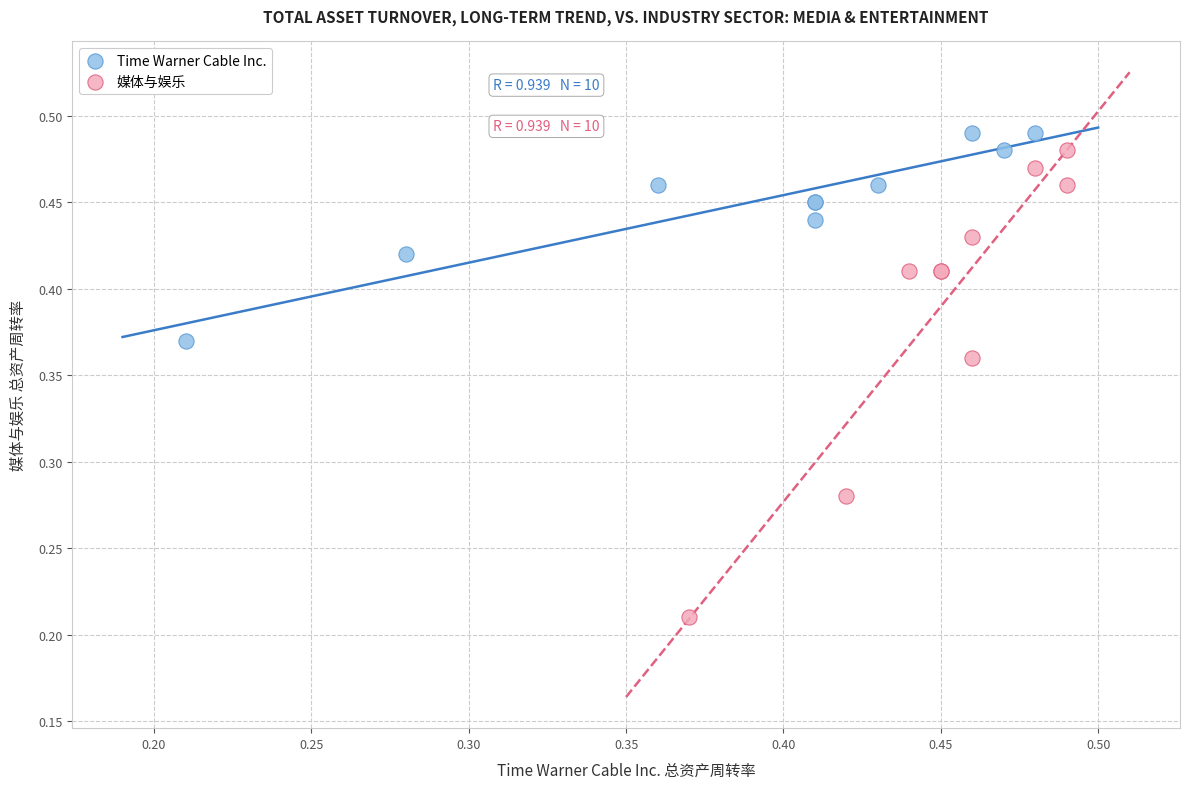

Which series contains the highest Y value?

Time Warner Cable Inc.